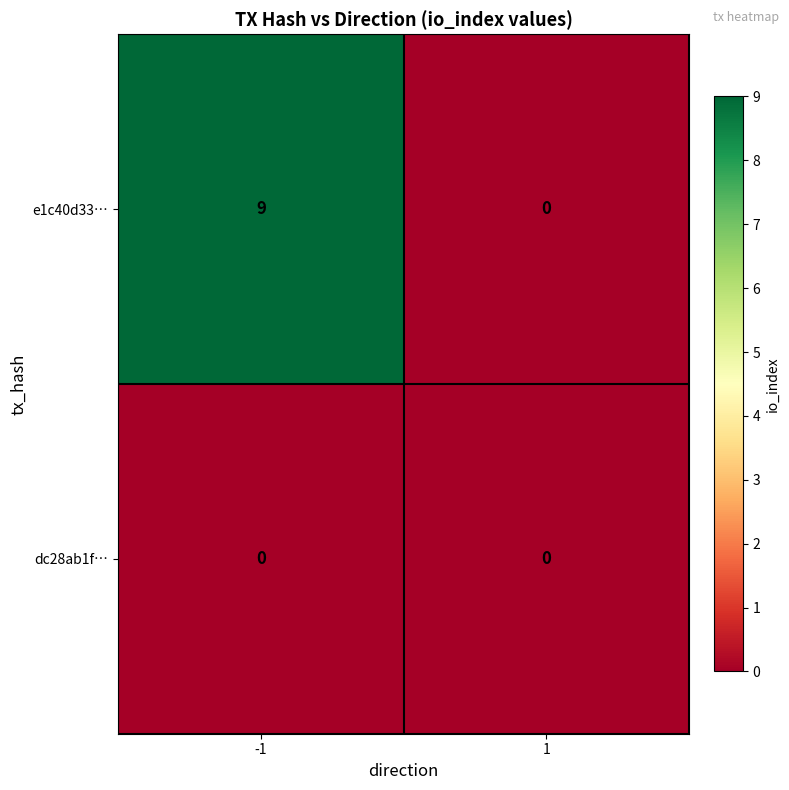

How many series are shown in this chart?

2